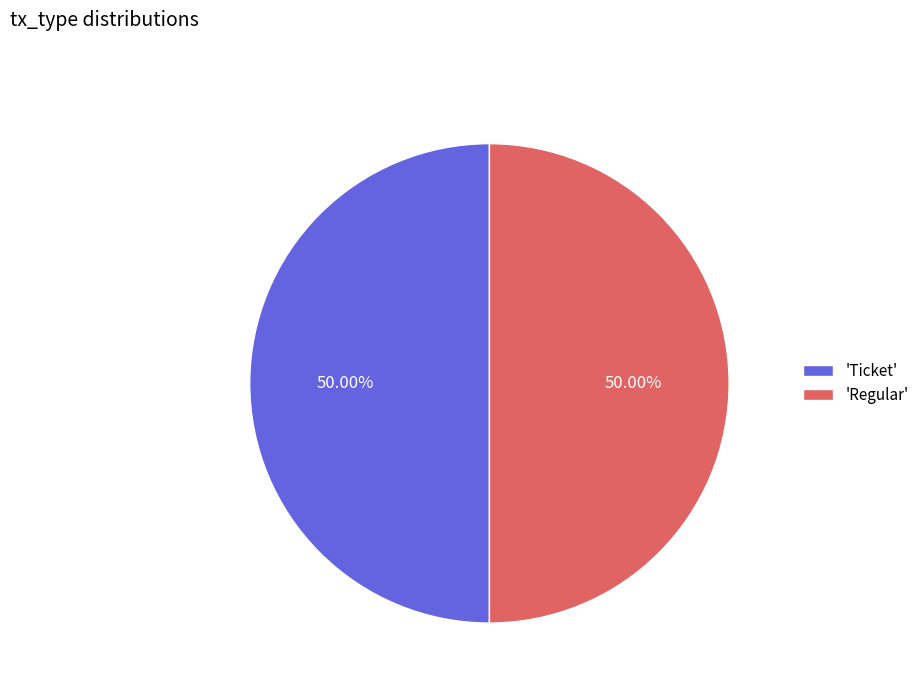

Is the sum of 'Ticket' and 'Regular' greater than half?

Yes